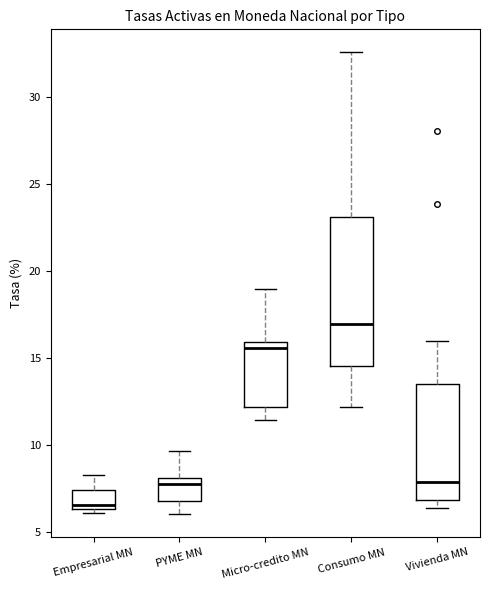

Where does the upper whisker of the box for PYME MN end on the y-axis? The values are not printed on the chart, so give them approximately, as read against the axis.

9.5